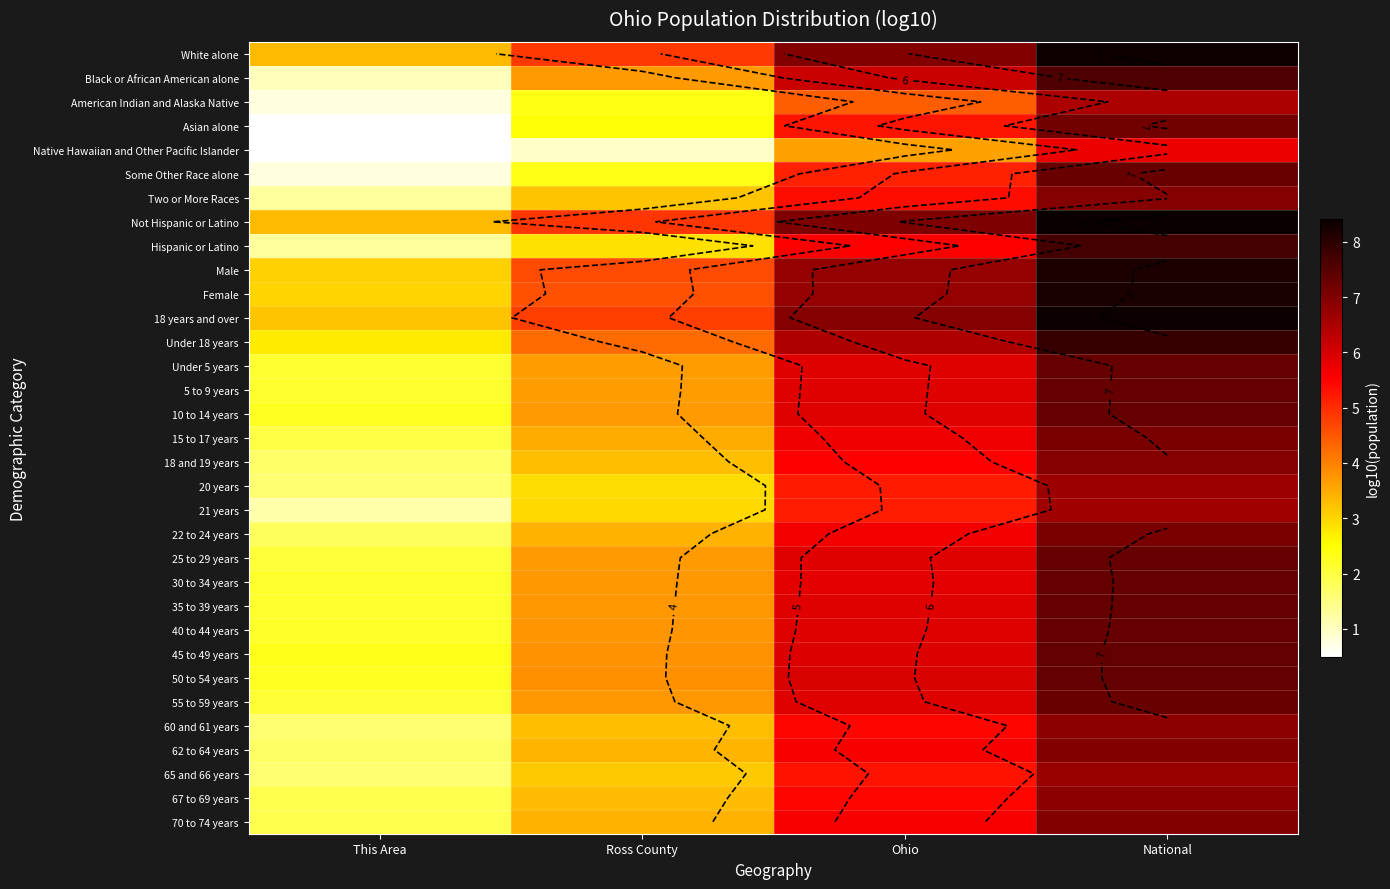

List the series in order of their peak value, highest first.

Not Hispanic or Latino, 18 years and over, White alone, Female, Male, Under 18 years, Hispanic or Latino, Black or African American alone, 45 to 49 years, 50 to 54 years, 25 to 29 years, 40 to 44 years, 10 to 14 years, 5 to 9 years, Under 5 years, 35 to 39 years, 30 to 34 years, 55 to 59 years, Some Other Race alone, Asian alone, 15 to 17 years, 22 to 24 years, 62 to 64 years, 70 to 74 years, 18 and 19 years, Two or More Races, 67 to 69 years, 60 and 61 years, 65 and 66 years, 20 years, 21 years, American Indian and Alaska Native, Native Hawaiian and Other Pacific Islander